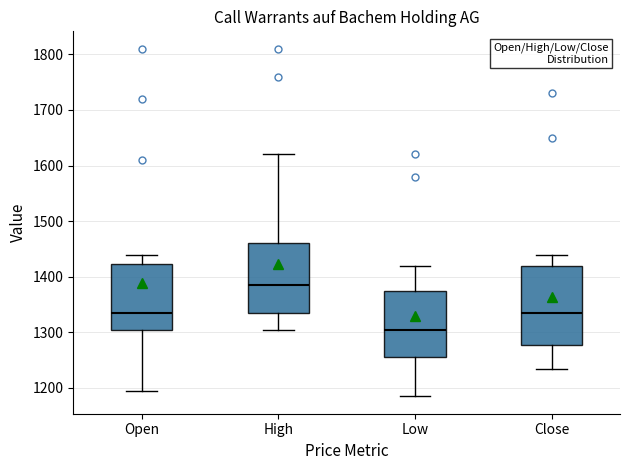

Which box is the tallest, from its lower edge to its upper edge?

Close